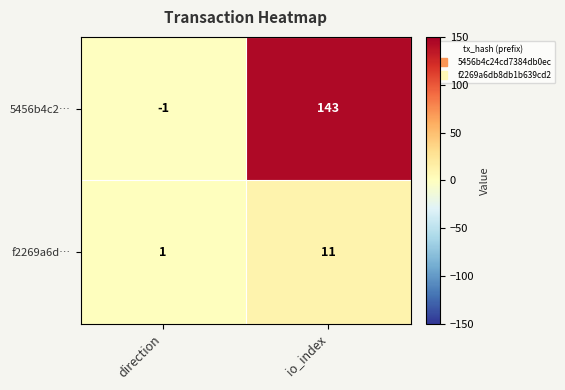

Count the number of data series in this chart.

2